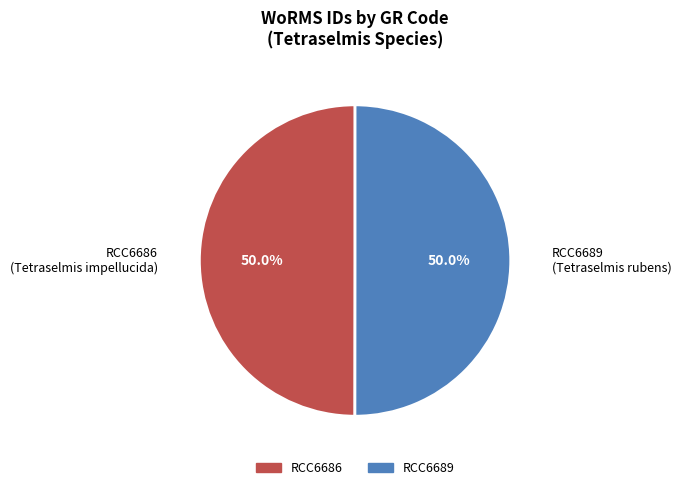

Approximately how many times larger is the value at RCC6686 compared to RCC6689?

1.0